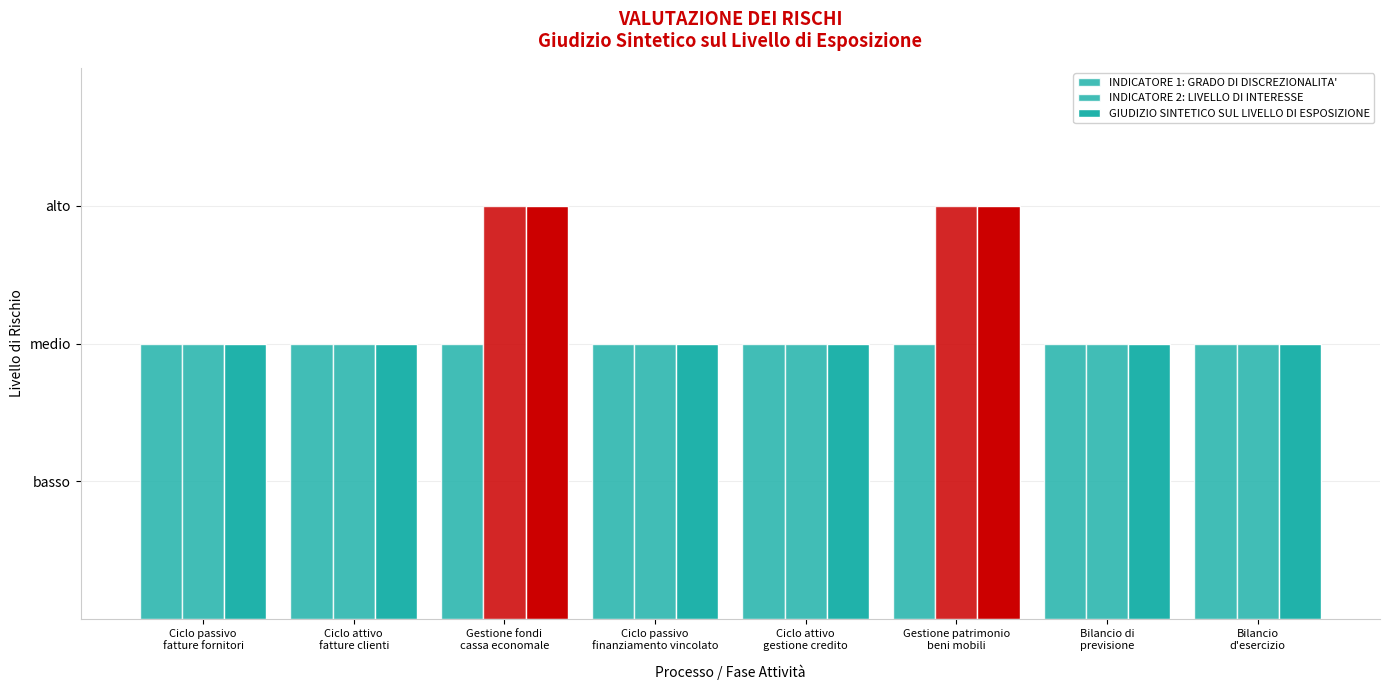

What value does the INDICATORE 1: GRADO DI DISCREZIONALITA' series have at Ciclo attivo
gestione credito?

2